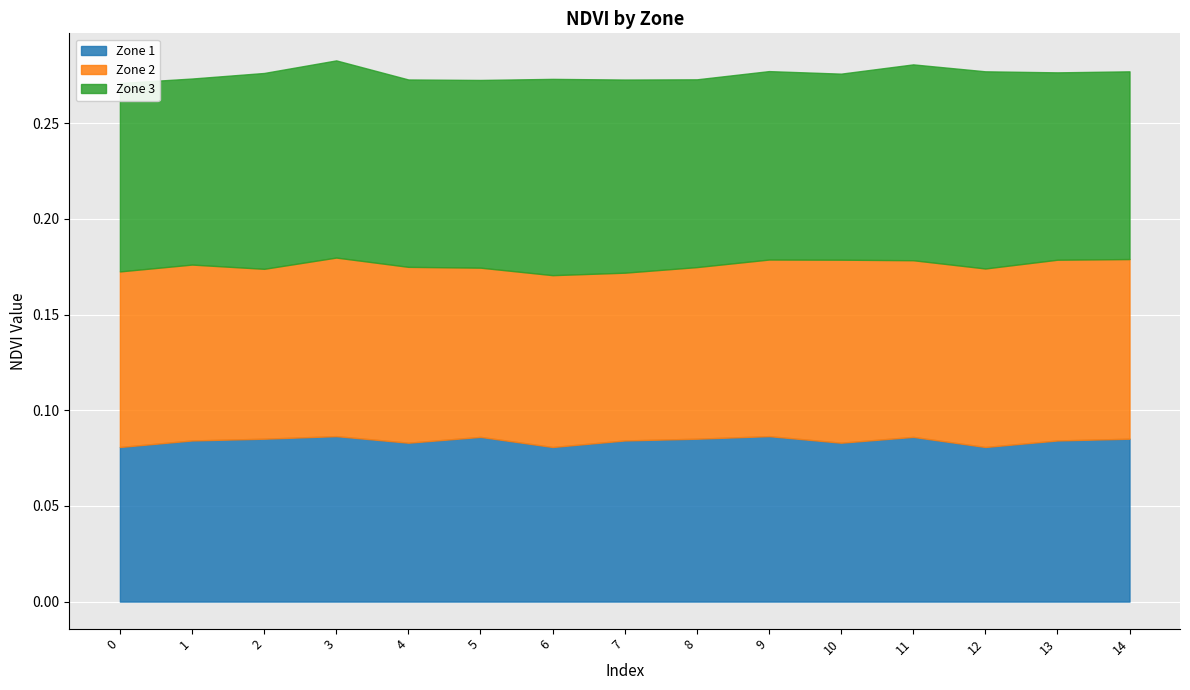

True or false: Zone 2 and Zone 3 intersect in this chart.

False